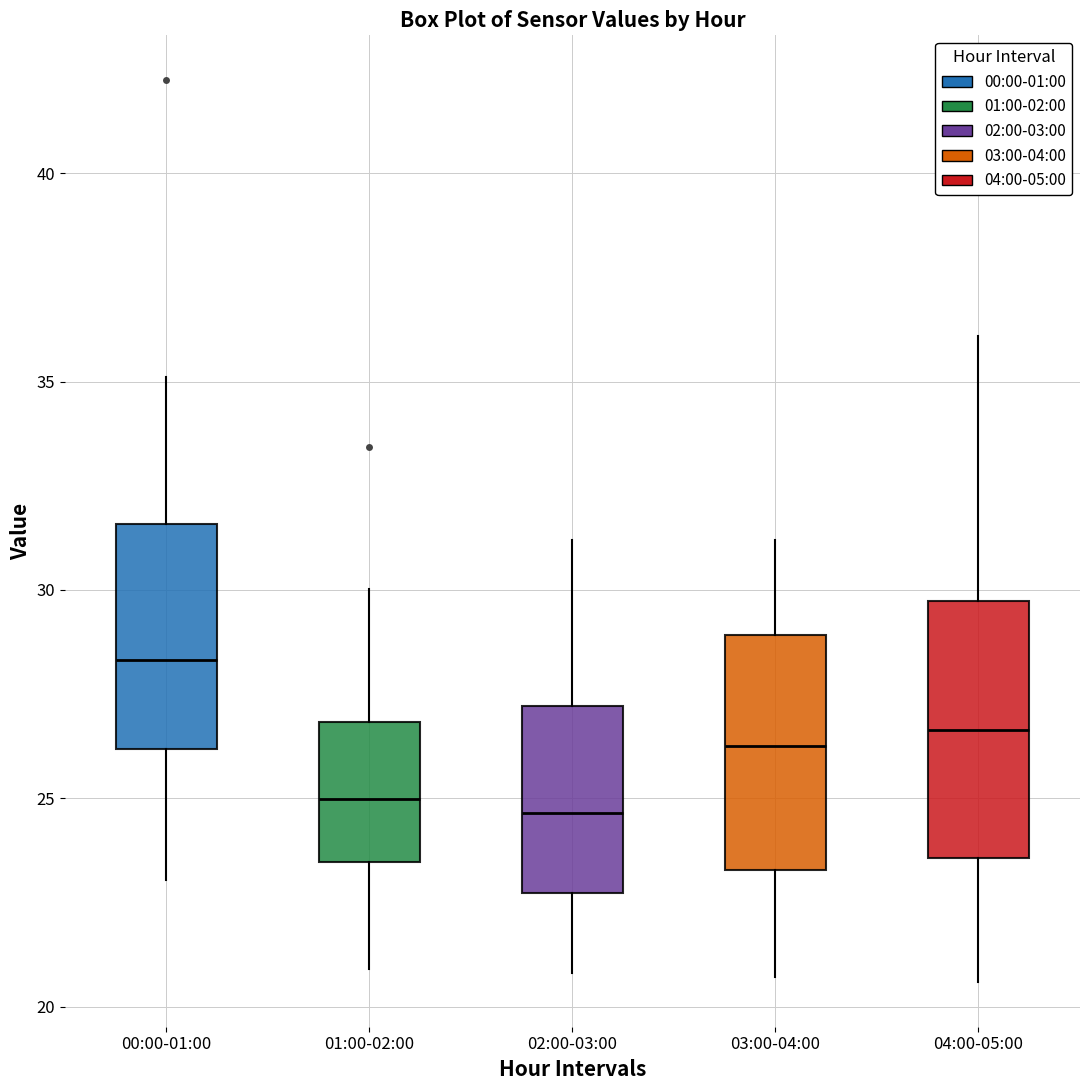

Which box is the tallest, from its lower edge to its upper edge?

04:00-05:00